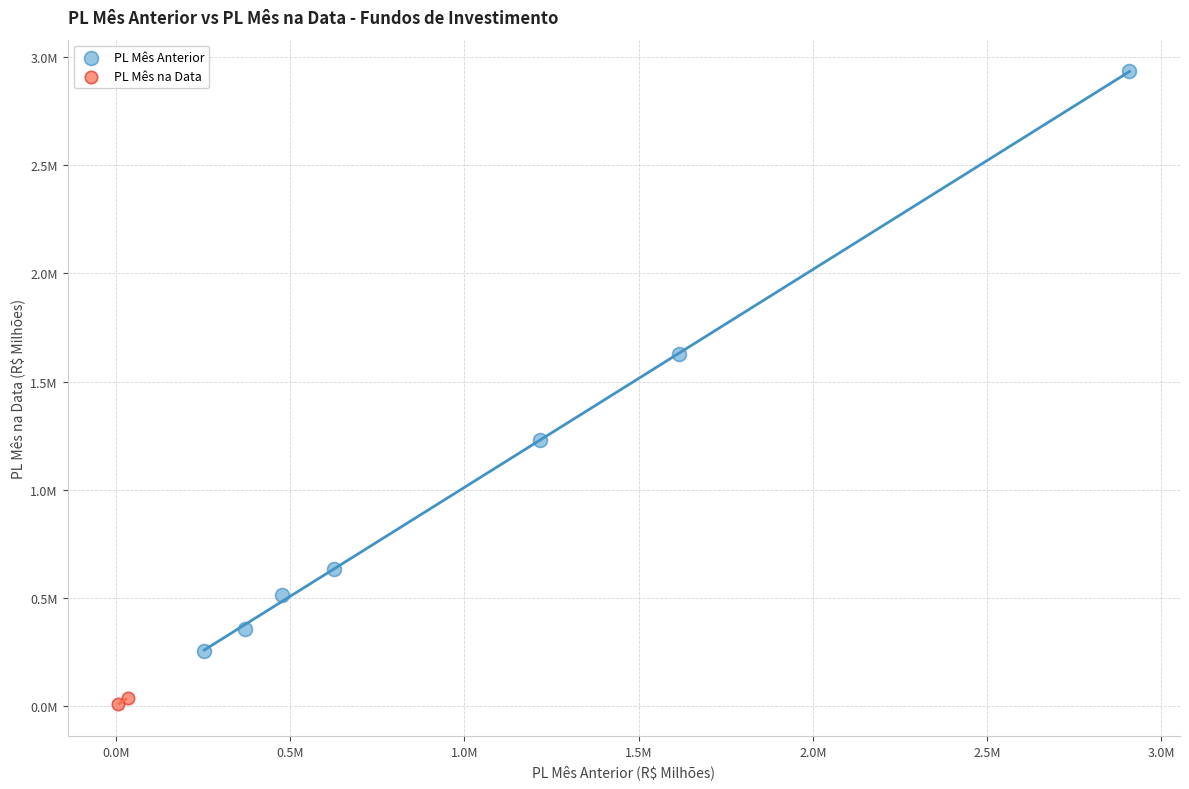

Which series contains the highest Y value?

PL Mês Anterior